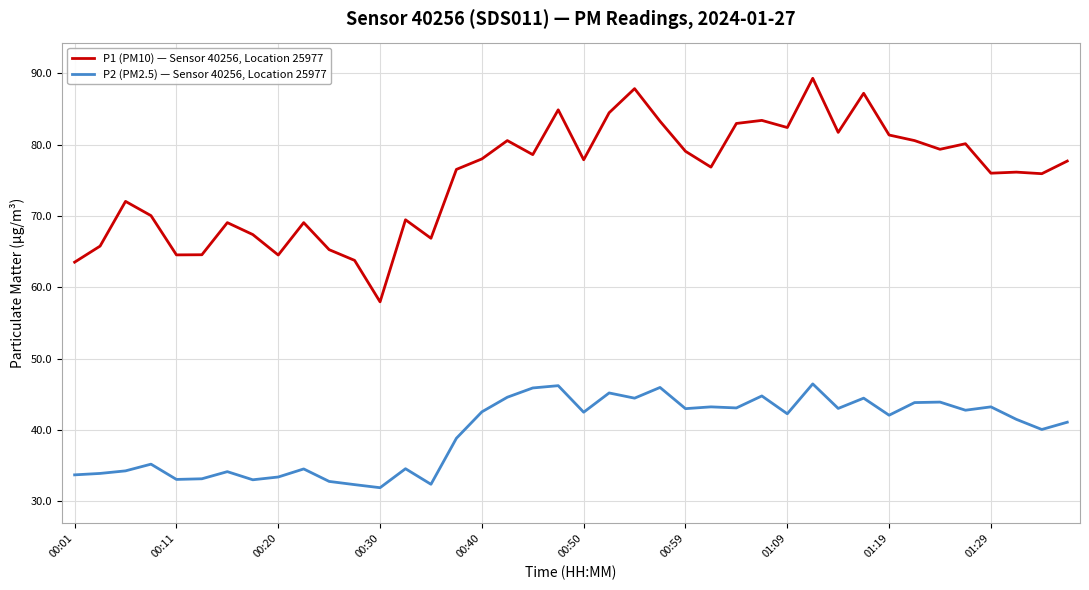

What is the difference between the maximum and minimum values in the P1 (PM10) — Sensor 40256, Location 25977 series?

31.3